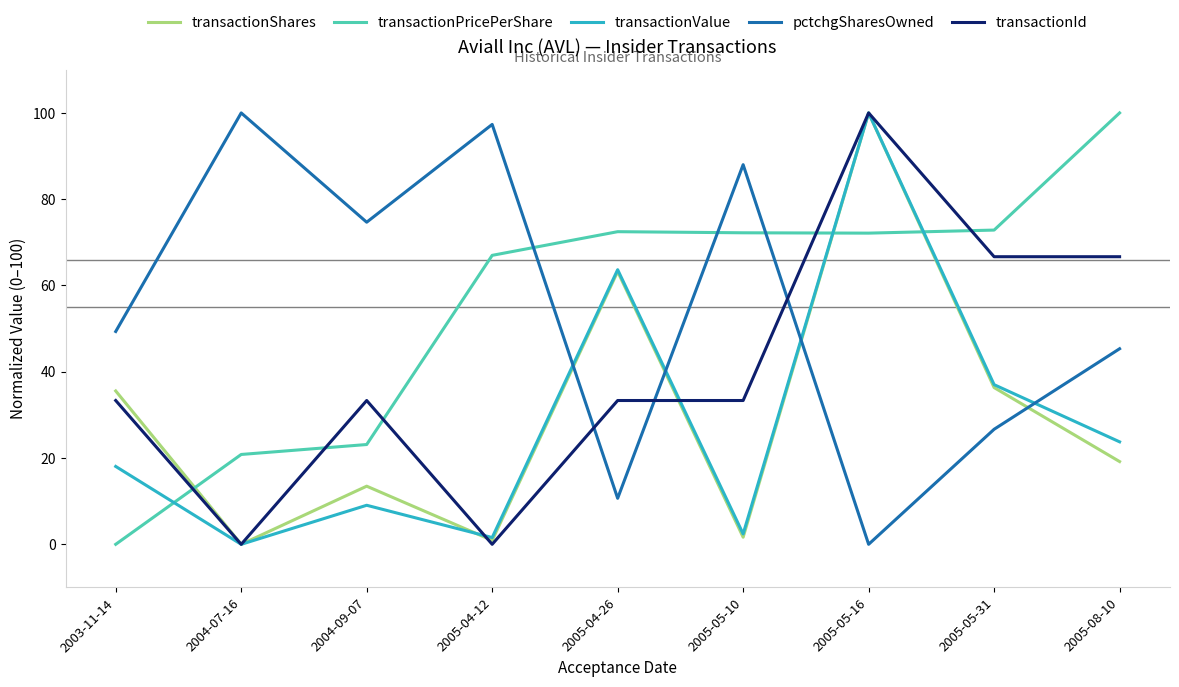

What is the highest value of the transactionValue series?

100.0